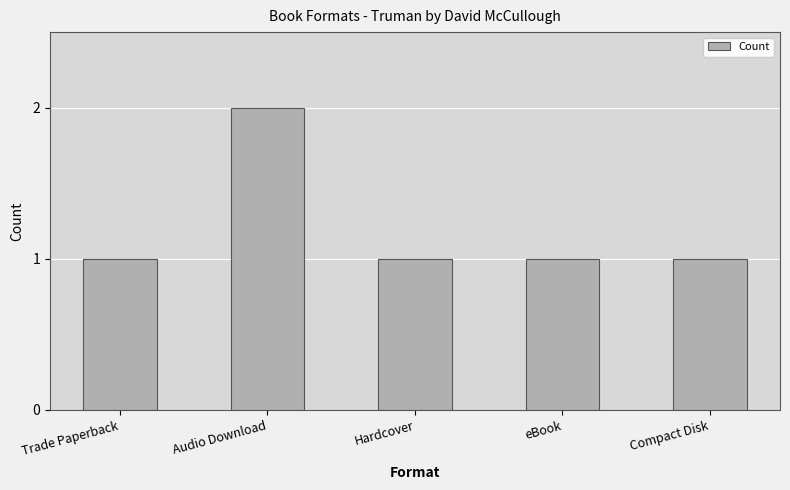

What is the sum of all values?

6